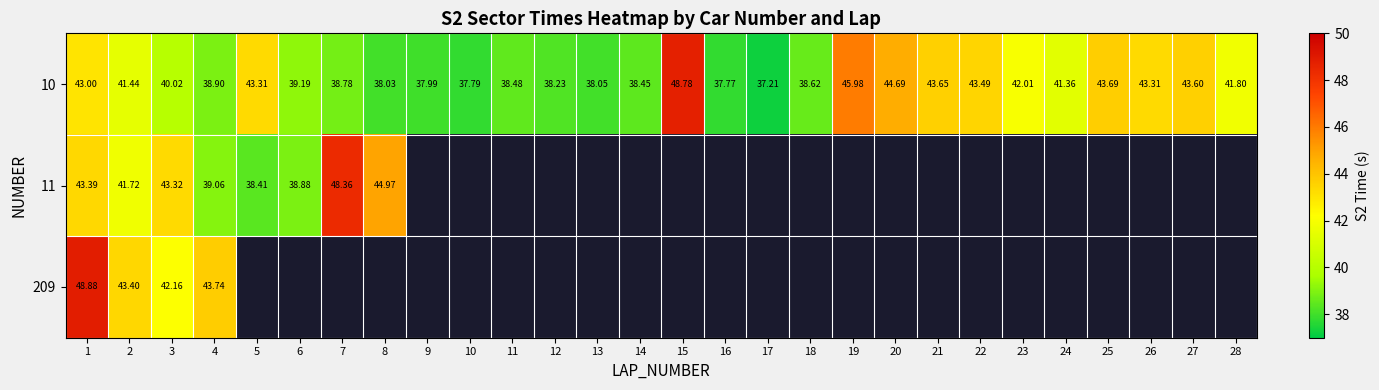

What is the minimum value shown in the chart?

37.2